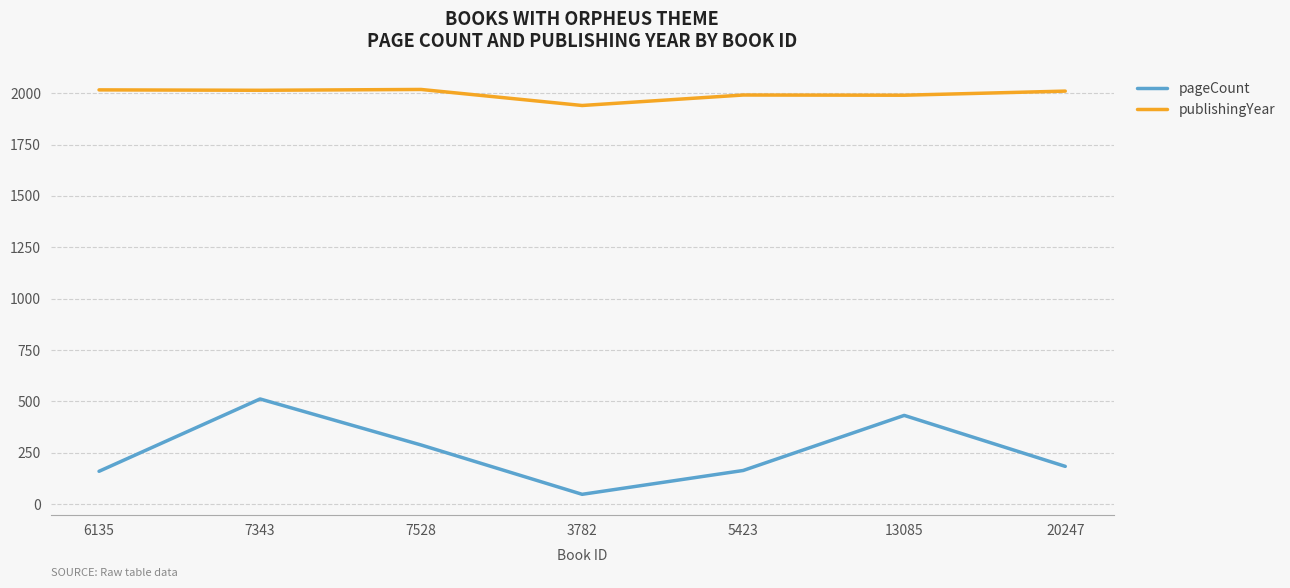

Which series has the widest spread of values?

pageCount